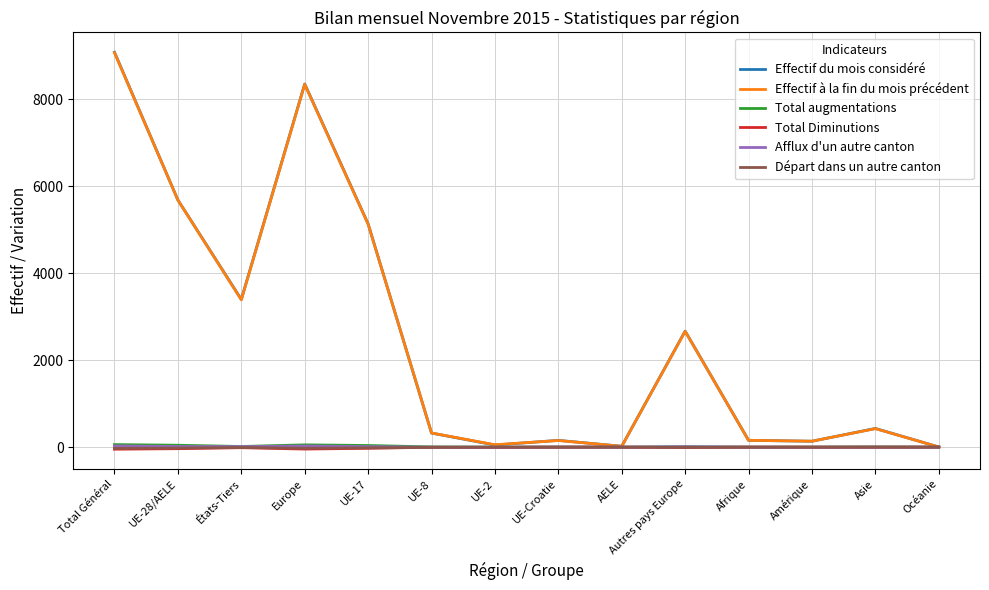

At which category is the sum across all series the highest?

Total Général